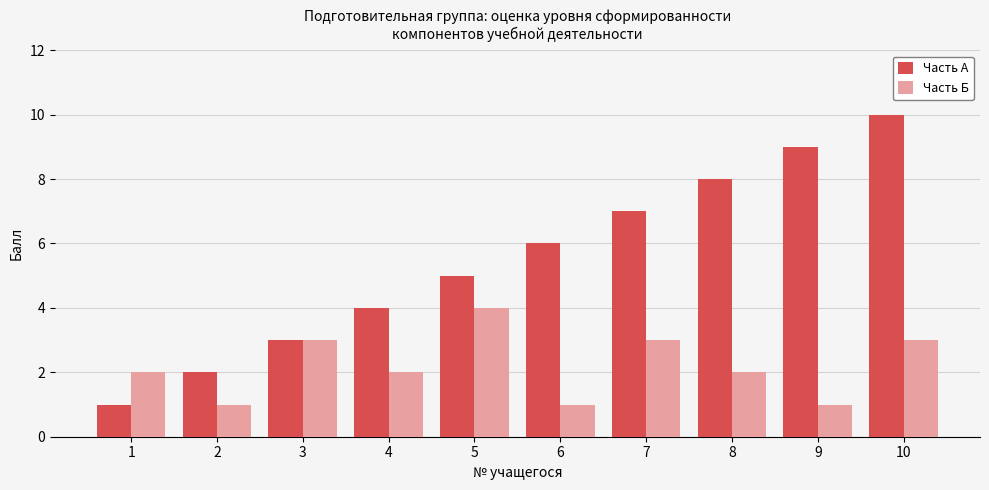

Rank the series by their average value, from lowest to highest.

Часть Б, Часть А